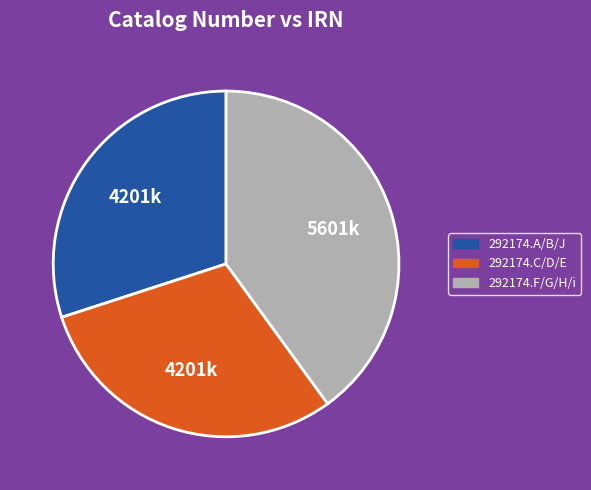

How many segments does this pie chart have?

3